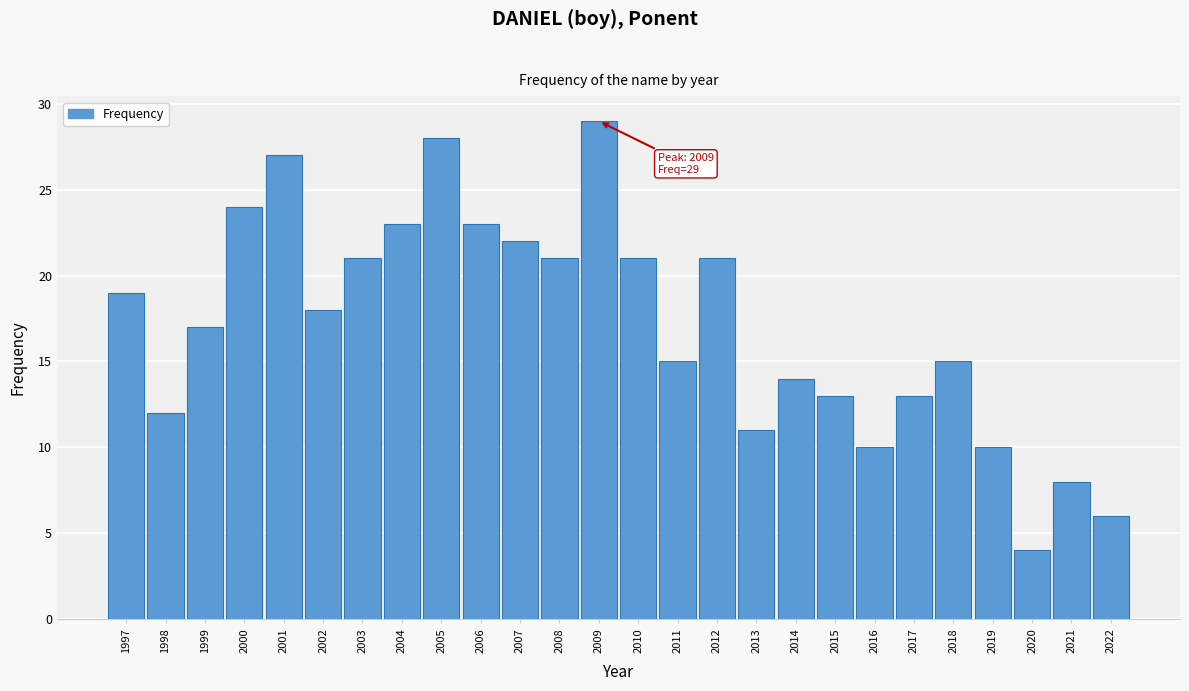

Reading left to right, what are all the values shown in this chart?

1997=19	1998=12	1999=17	2000=24	2001=27	2002=18	2003=21	2004=23	2005=28	2006=23	2007=22	2008=21	2009=29	2010=21	2011=15	2012=21	2013=11	2014=14	2015=13	2016=10	2017=13	2018=15	2019=10	2020=4	2021=8	2022=6